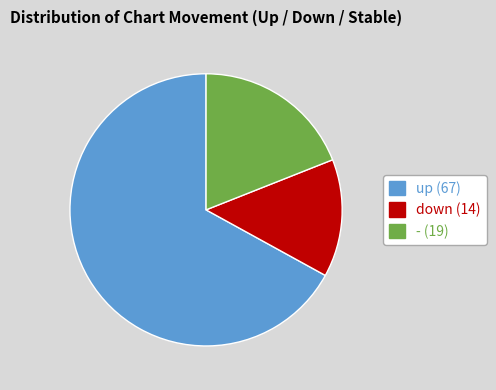

Does any single category account for the majority?

Yes